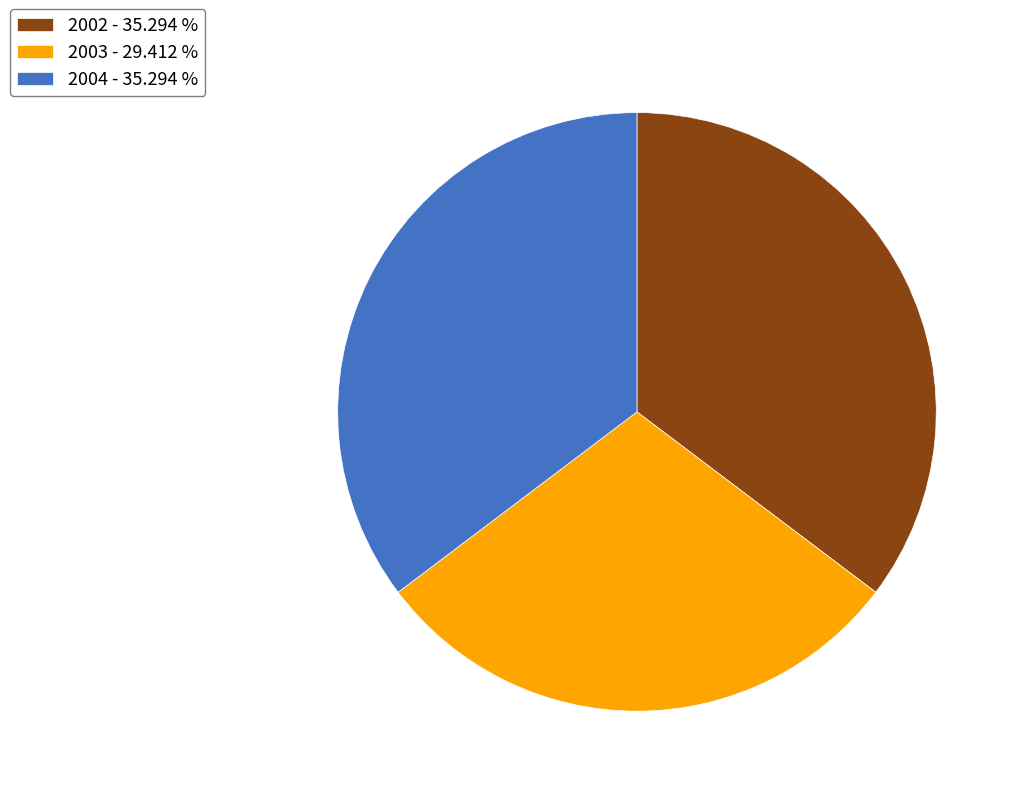

Do 2002 - 35.294 % and 2004 - 35.294 % together represent more than half of the pie?

Yes